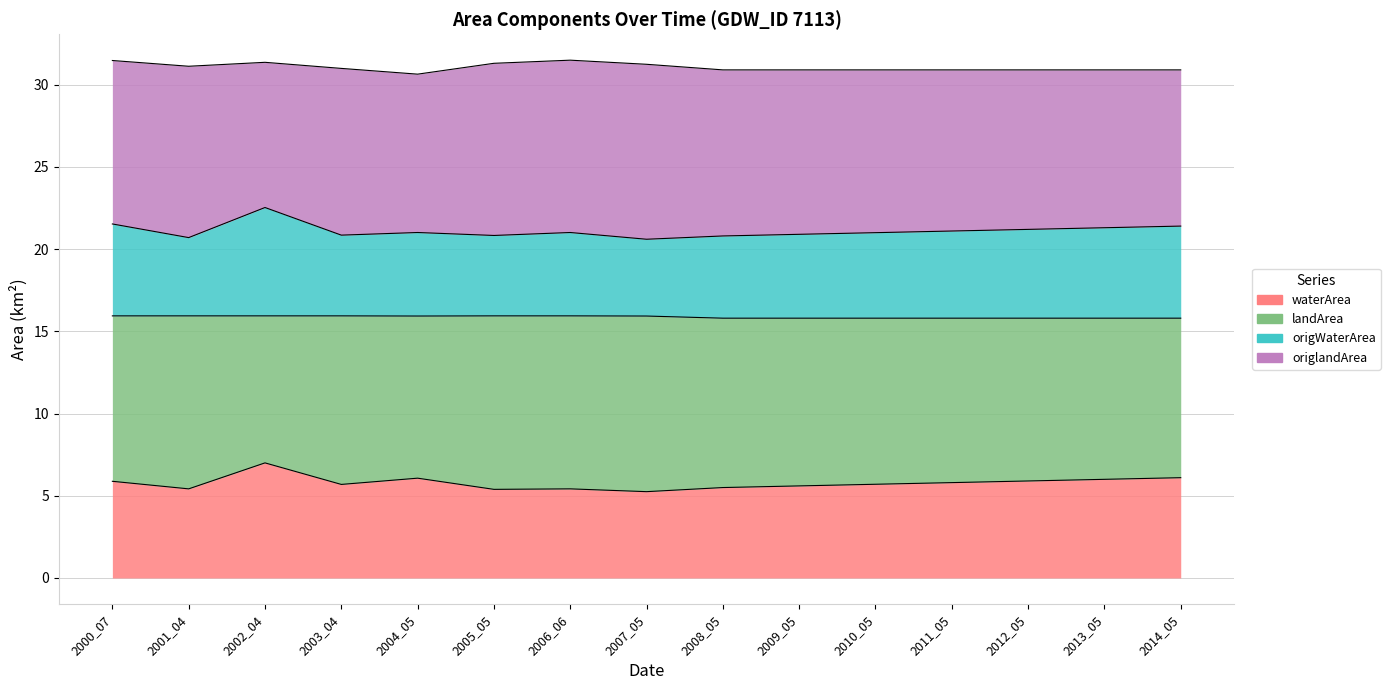

True or false: waterArea has more than 2 interior local peaks.

True